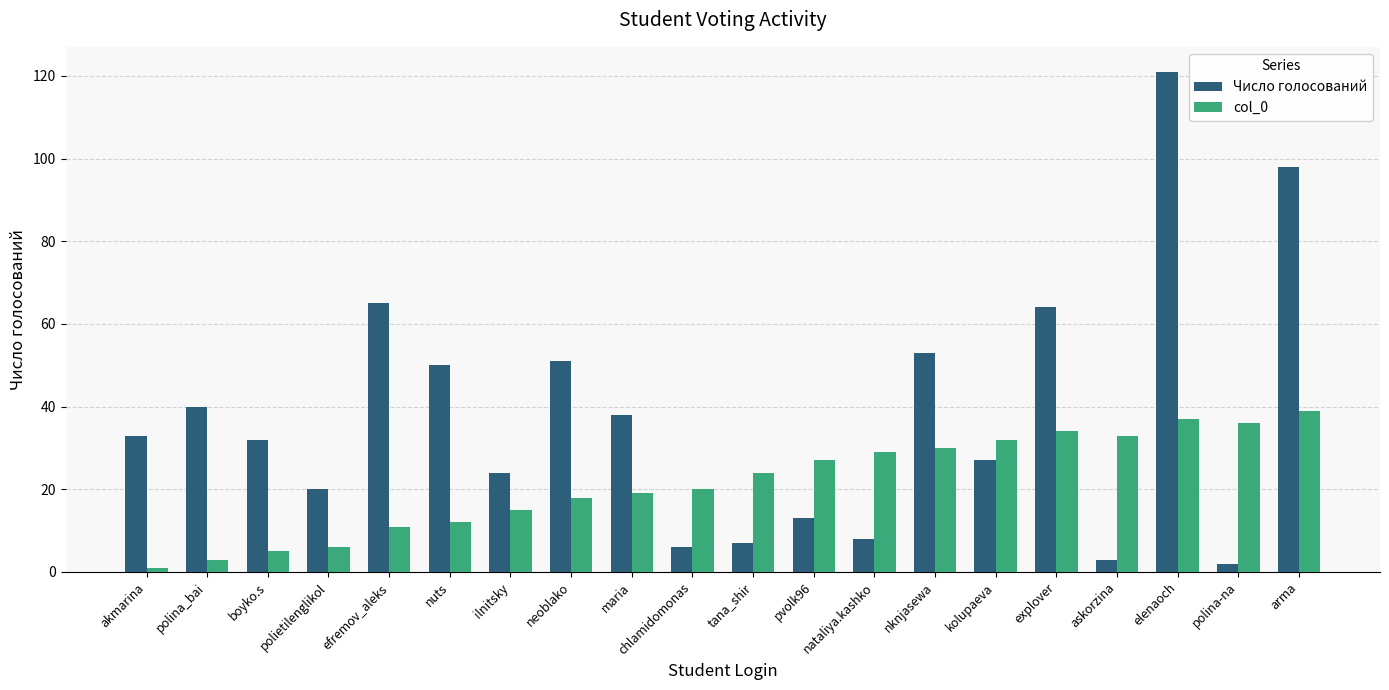

What is the maximum value for Число голосований?

121